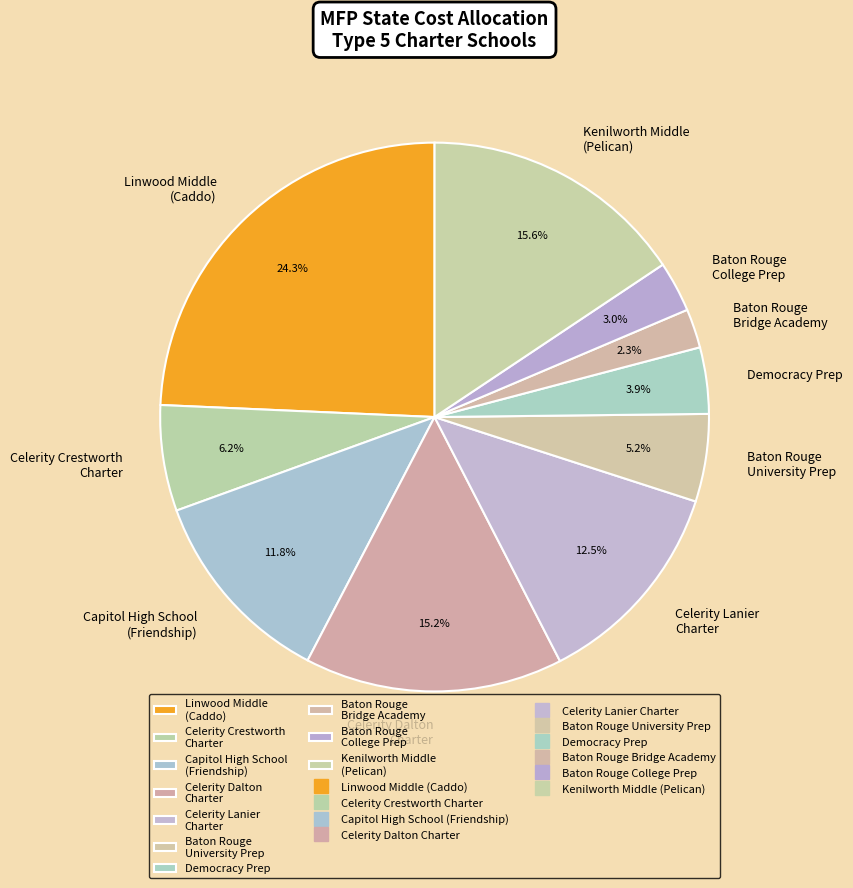

Between Celerity Crestworth Charter and Linwood Middle (Caddo), which is larger?

Linwood Middle (Caddo)